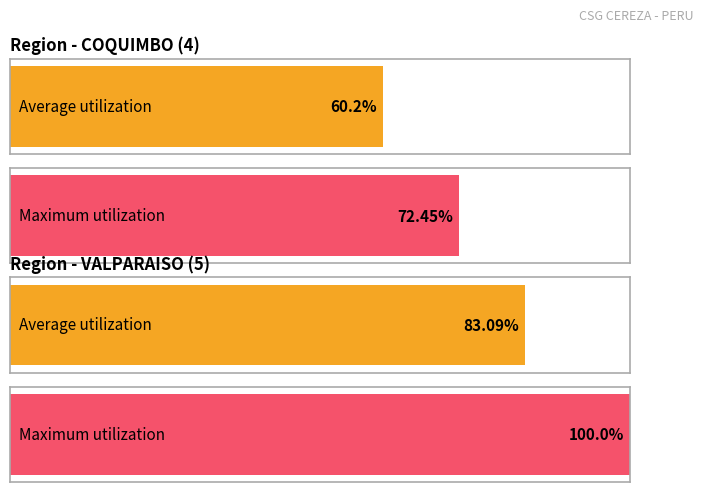

Reading left to right, what are all the values shown in this chart?

Average utilization: 60.2	83.1
Maximum utilization: 72.5	100.0